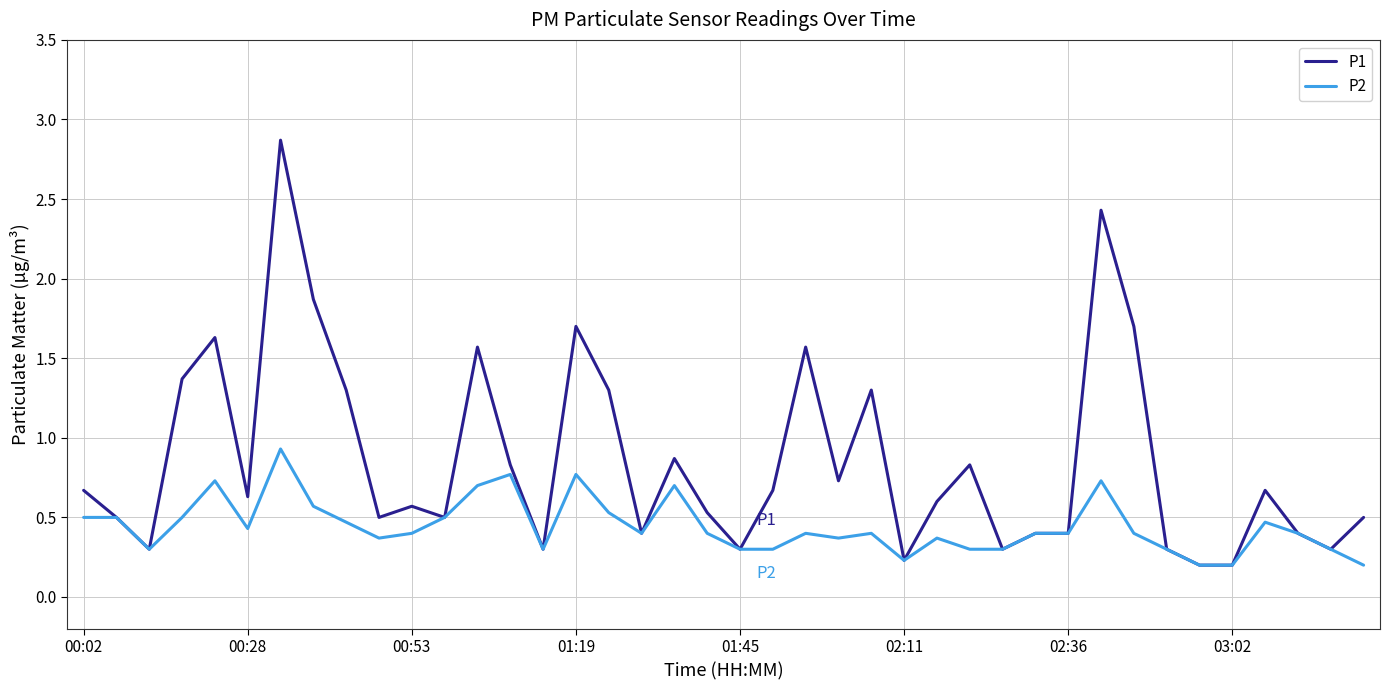

Which series has the widest spread of values?

P1